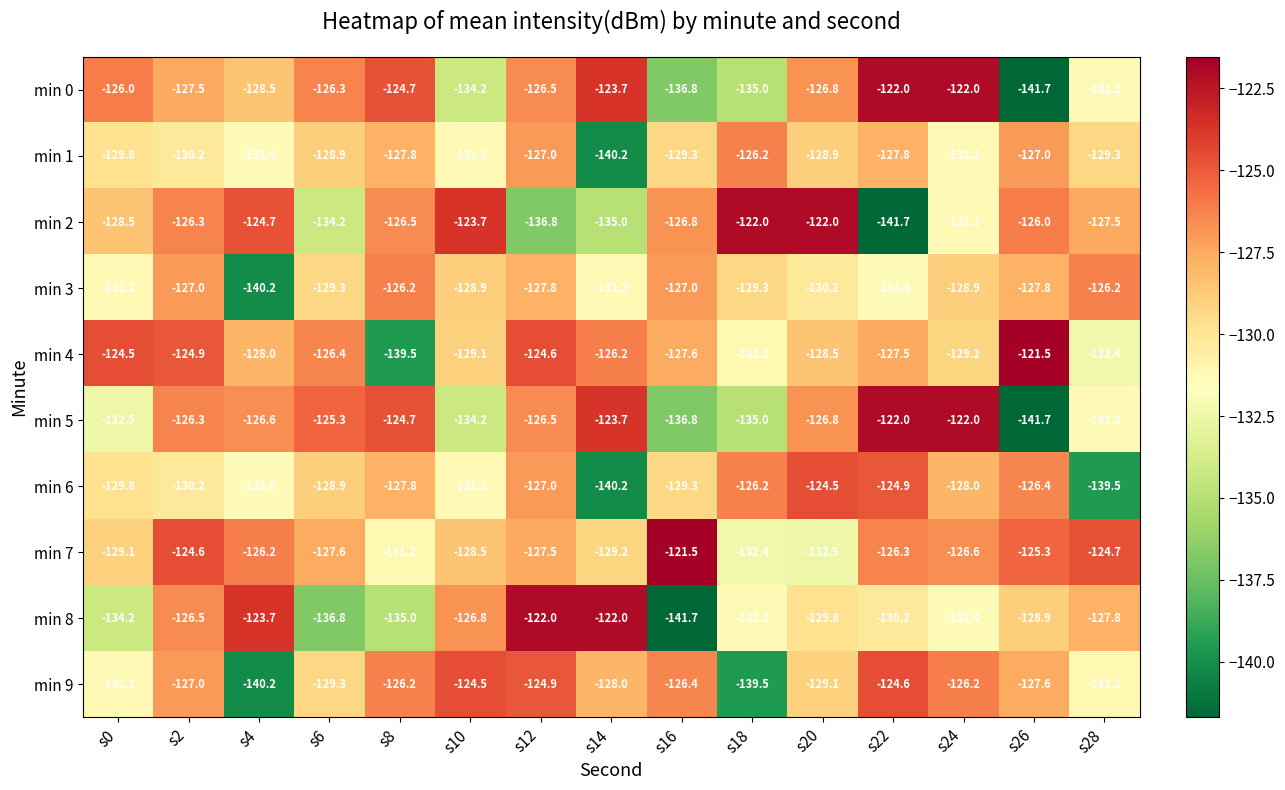

Read the min 8 value at s26.

-128.9